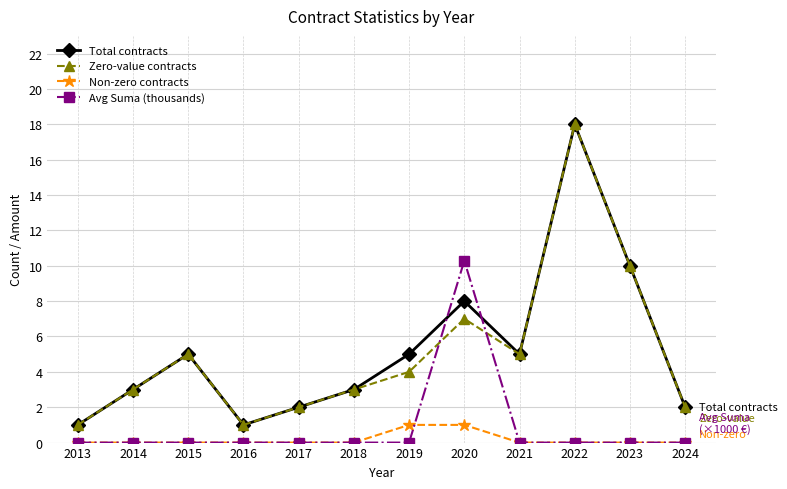

At which category is the sum across all series the highest?

2022